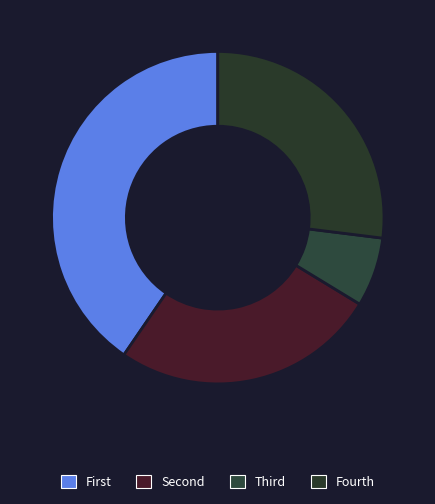

How many segments does this pie chart have?

4